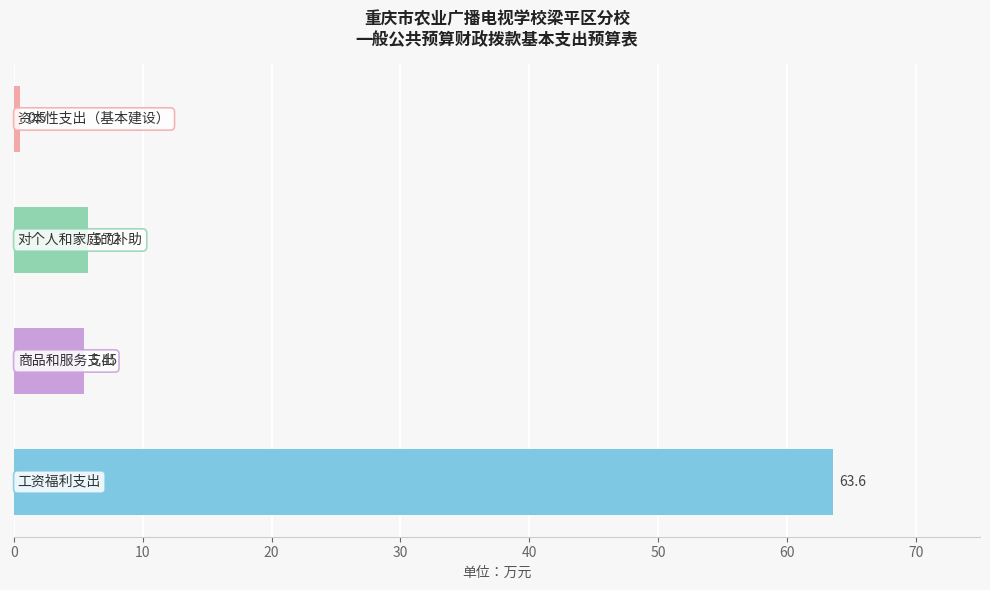

What is the difference between the maximum and minimum values?

63.1